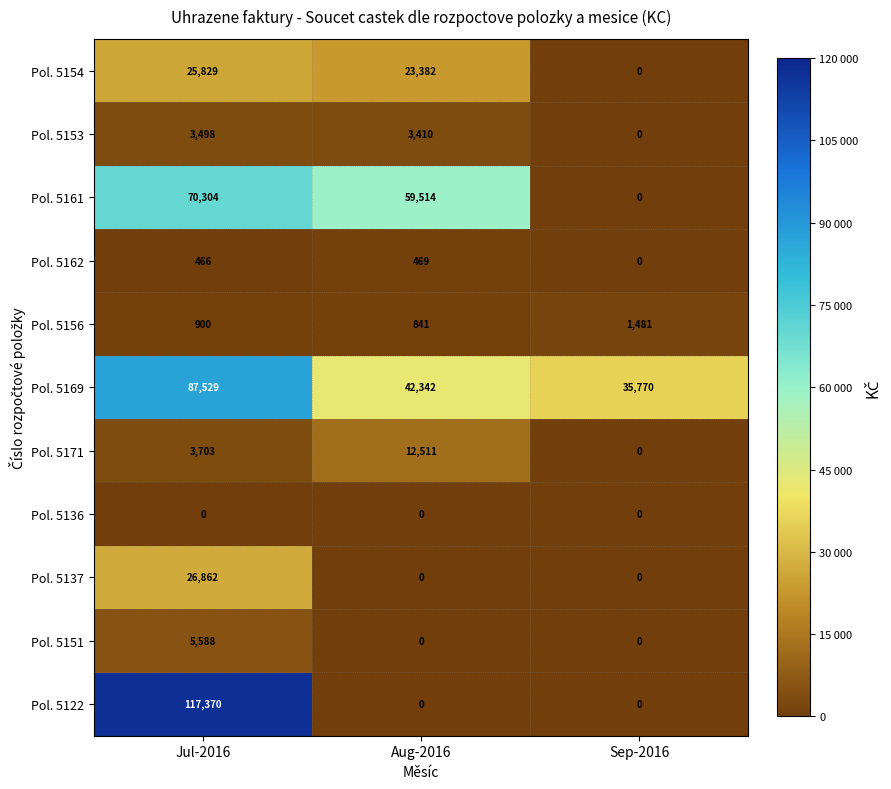

What is the spread (max minus min) of values at Sep-2016?

35770